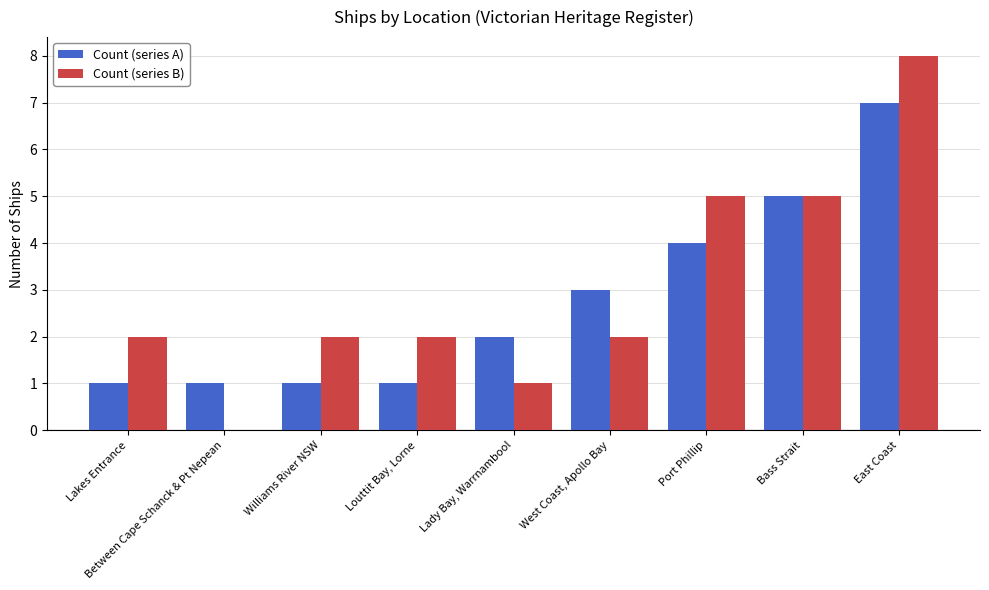

Reading left to right, extract all data points from this chart.

Count (series A): Lakes Entrance=1	Between Cape Schanck & Pt Nepean=1	Williams River NSW=1	Louttit Bay, Lorne=1	Lady Bay, Warrnambool=2	West Coast, Apollo Bay=3	Port Phillip=4	Bass Strait=5	East Coast=7
Count (series B): Lakes Entrance=2	Between Cape Schanck & Pt Nepean=0	Williams River NSW=2	Louttit Bay, Lorne=2	Lady Bay, Warrnambool=1	West Coast, Apollo Bay=2	Port Phillip=5	Bass Strait=5	East Coast=8